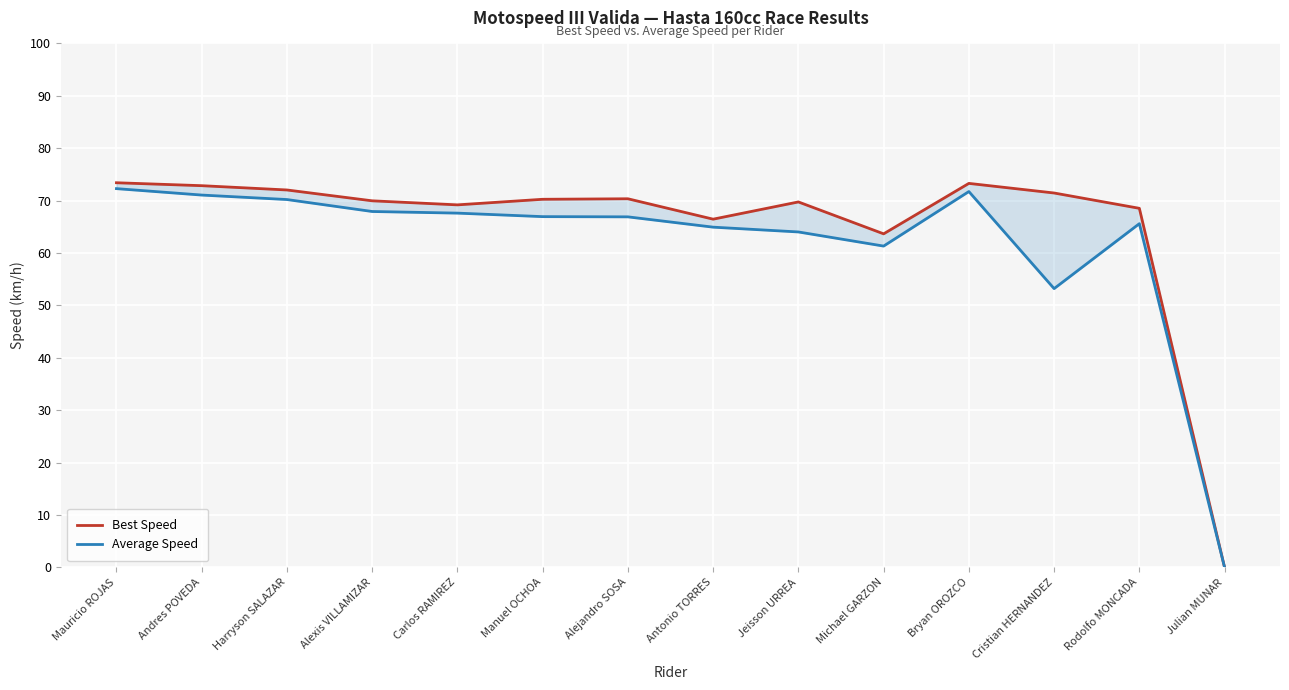

True or false: Average Speed and Best Speed cross at least once.

False